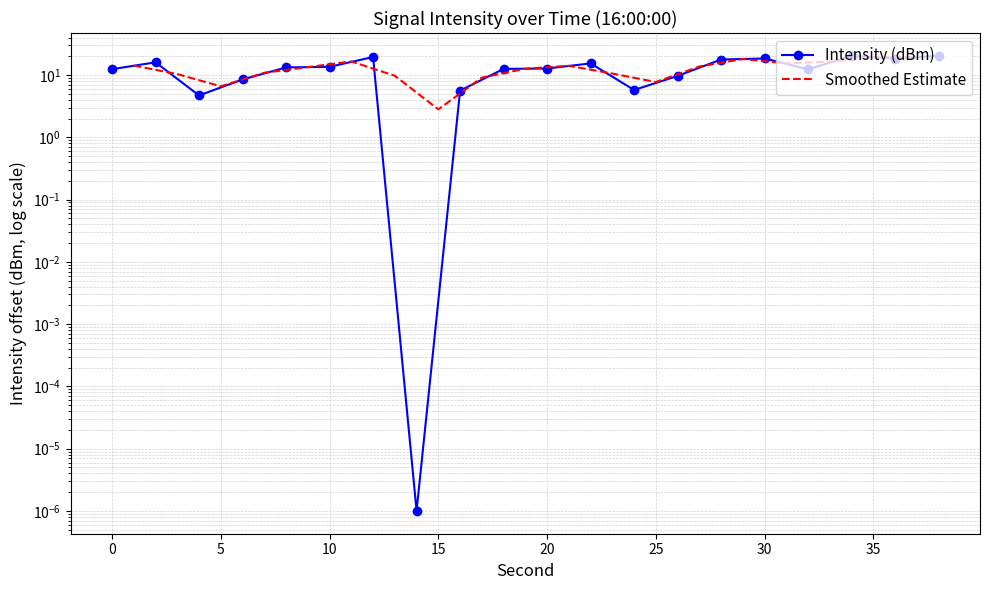

Reading left to right, what are all the values shown in this chart?

12.4	16.0	4.7	8.5	13.3	13.6	19.5	0.0	5.6	12.6	12.7	15.4	5.8	9.7	17.7	18.4	12.4	20.4	18.4	20.4